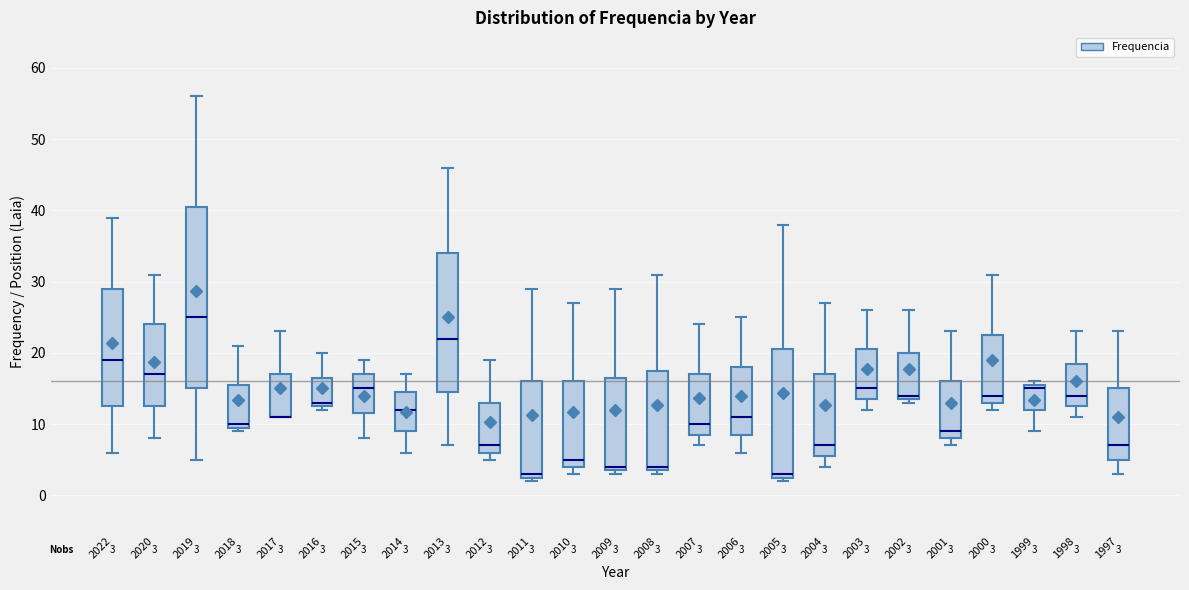

Comparing the boxes themselves (not the whiskers), which one is the tallest?

2019